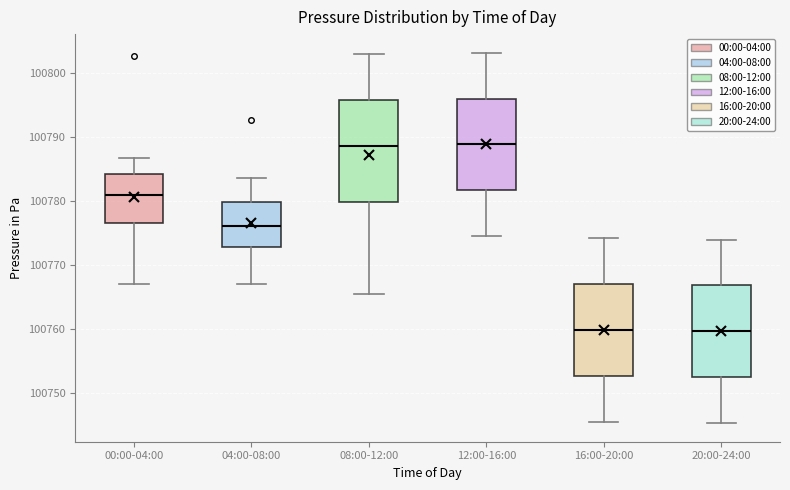

Where is the lower edge of the box for 04:00-08:00 on the y-axis? The values are not printed on the chart, so give them approximately, as read against the axis.

100773